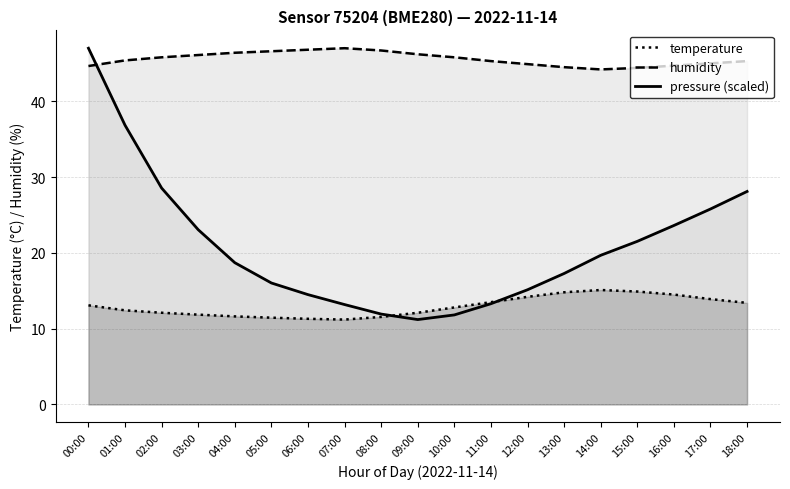

What position from the right is 04:00?

15